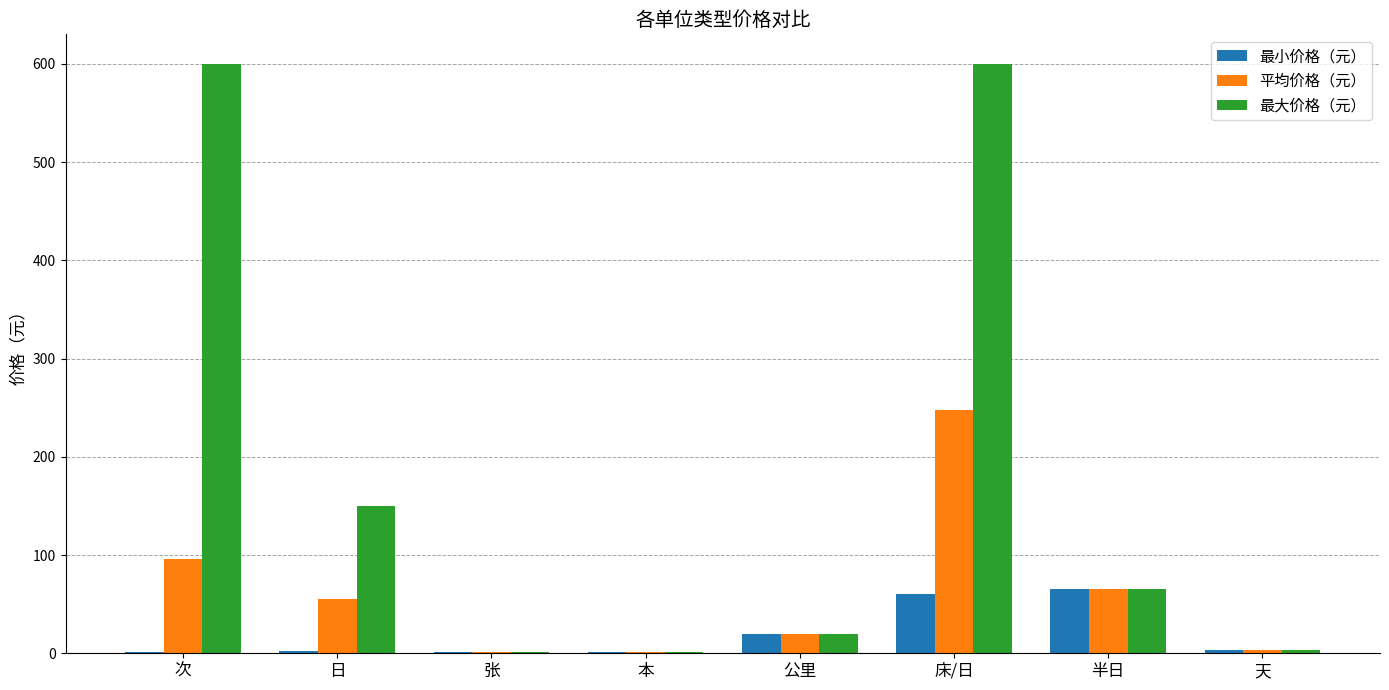

Is the value of 最小价格（元） at 半日 greater than the value of 最大价格（元） at 床/日?

No